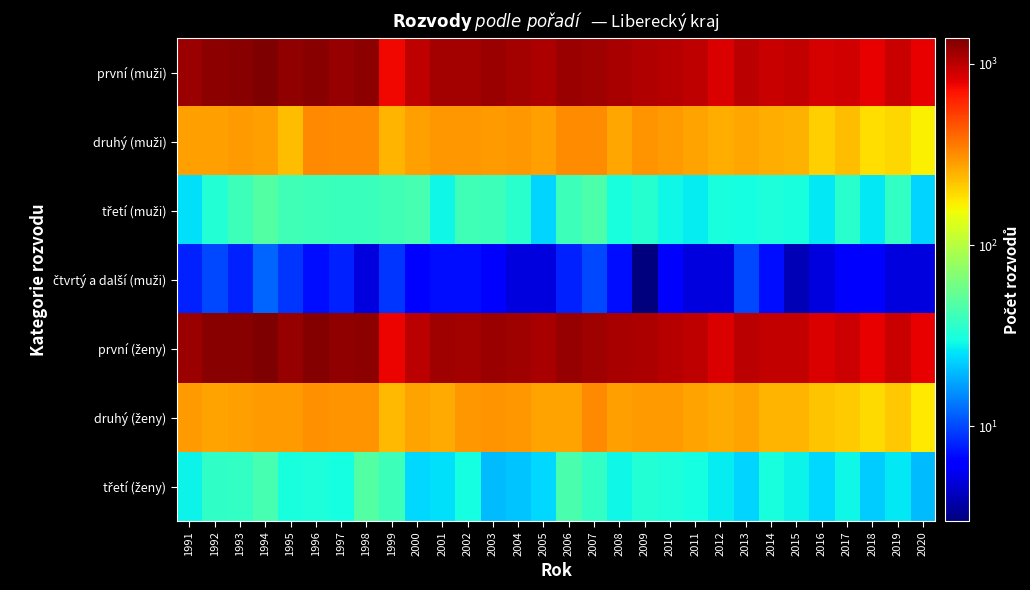

What is the total value across all series at 2008?

2798